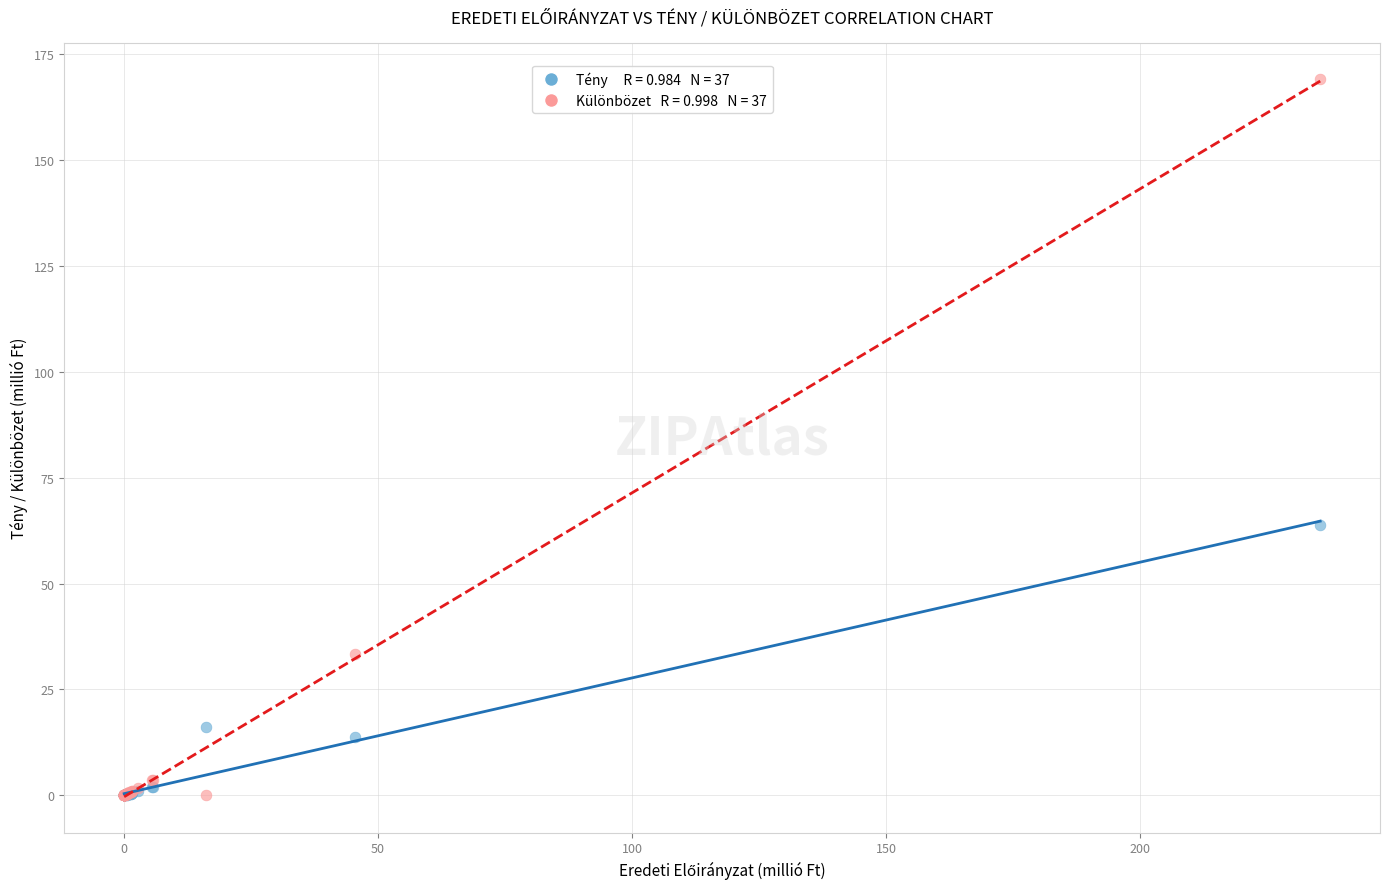

Across all series, what Y value is closest to 84?

63.8